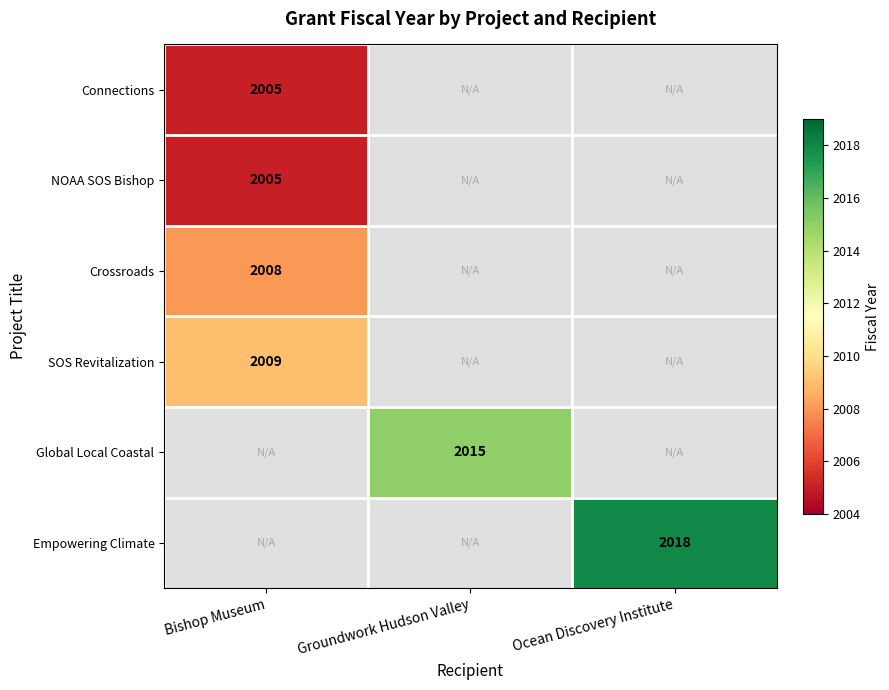

Is it true that Crossroads equals 2008 at Bishop Museum?

True